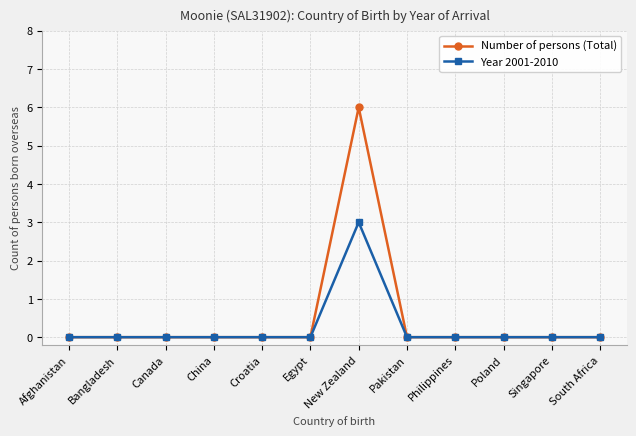

True or false: Number of persons (Total) has more than 0 interior local peaks.

True